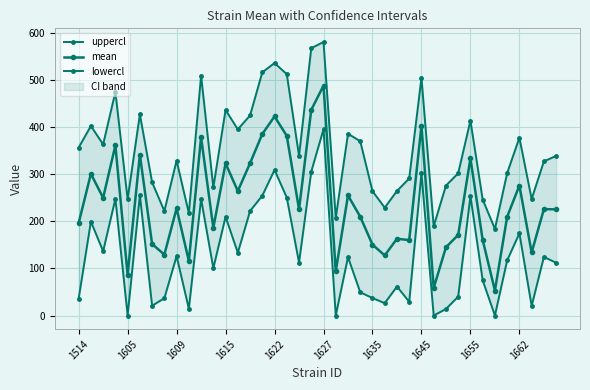

The value of mean at 1645 is 198.0. True or false?

False